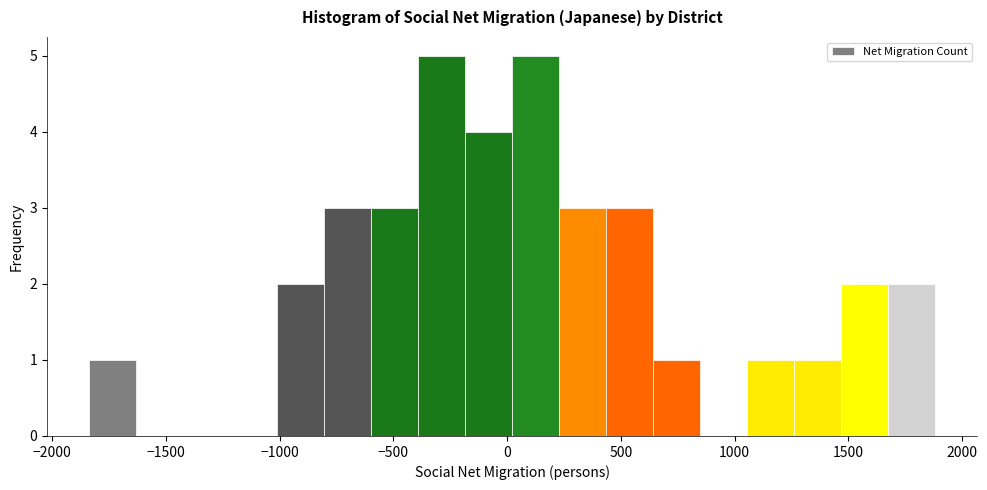

Reading left to right, list every bar in this chart as the range it spans on the x-axis followed by its height. Neither the bar edges nor the heights are printed on the chart, so give them approximately, as read against the axes.

-1850 to -1650: 1
-1650 to -1400: 0
-1400 to -1200: 0
-1200 to -1000: 0
-1000 to -800: 2
-800 to -600: 3
-600 to -400: 3
-400 to -200: 5
-200 to 0: 4
0 to 250: 5
250 to 450: 3
450 to 650: 3
650 to 850: 1
850 to 1050: 0
1050 to 1250: 1
1250 to 1450: 1
1450 to 1700: 2
1700 to 1900: 2